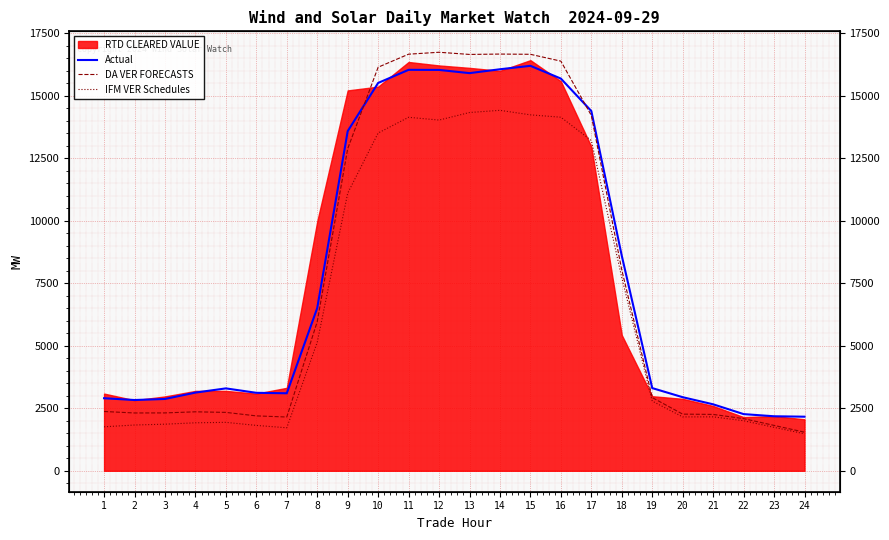

What is the greatest value displayed?

16739.9